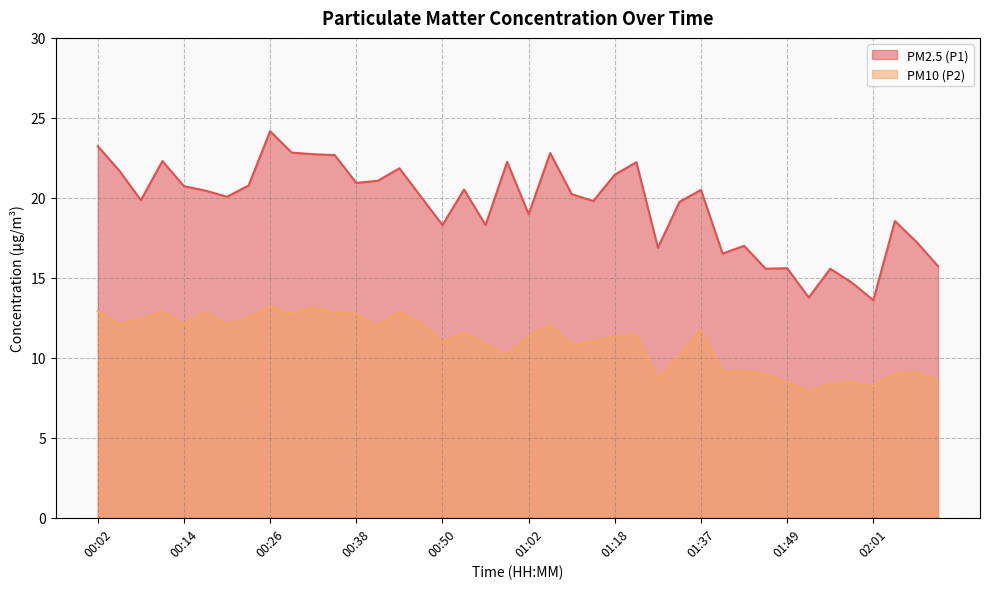

Is it true that PM10 (P2) equals 9.0 at 02:04?

True